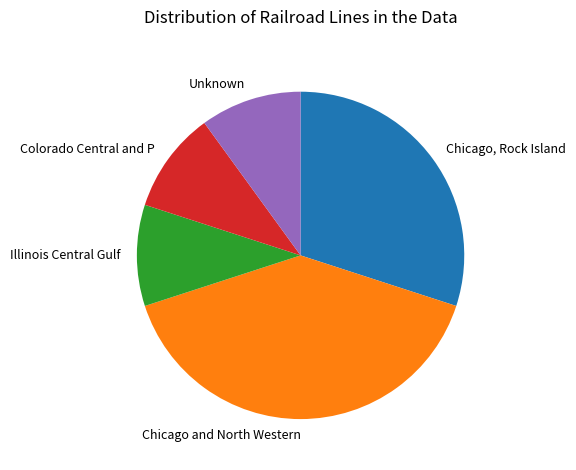

Does Colorado Central and P account for over 50% of the chart?

No